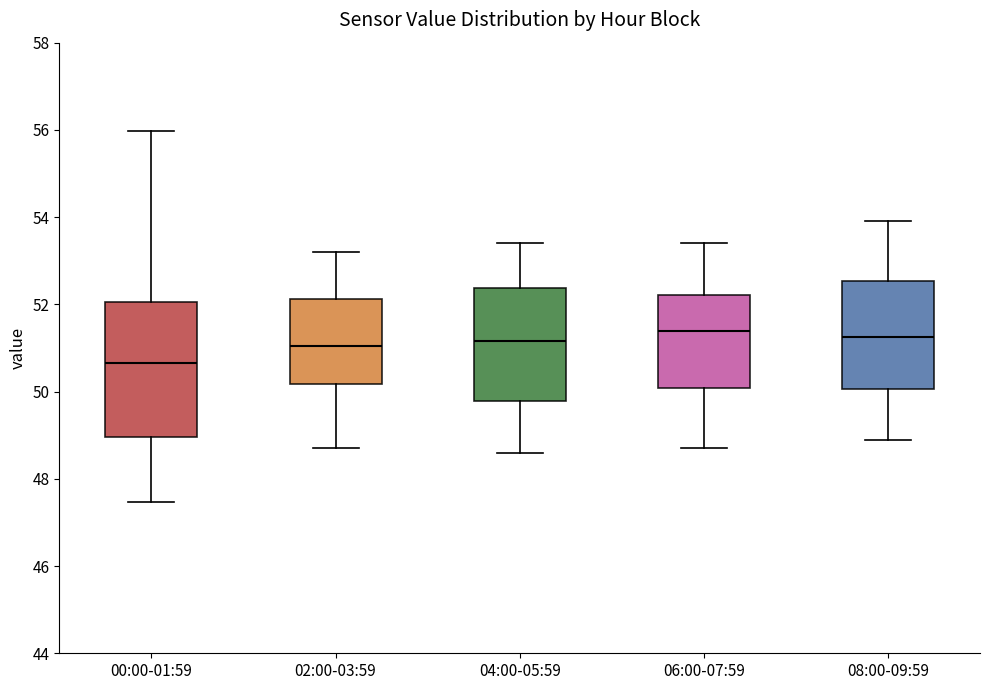

Reading left to right, transcribe this box plot: for each box, give where its median line is, the range the box spans, and where its two whiskers end, as read against the y-axis. The values are not printed on the chart, so give them approximately, as read against the axis.

00:00-01:59: median 50.6, box 49.0 to 52.0, whiskers 47.4 to 56.0
02:00-03:59: median 51.0, box 50.2 to 52.2, whiskers 48.8 to 53.2
04:00-05:59: median 51.2, box 49.8 to 52.4, whiskers 48.6 to 53.4
06:00-07:59: median 51.4, box 50.0 to 52.2, whiskers 48.8 to 53.4
08:00-09:59: median 51.2, box 50.0 to 52.6, whiskers 49.0 to 54.0